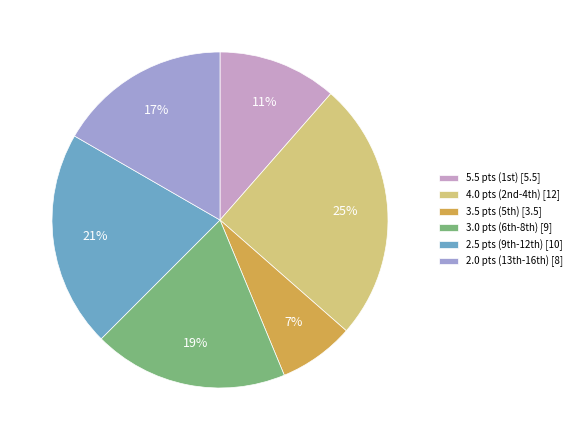

Which slice is the smallest?

3.5 pts (5th) [3.5]